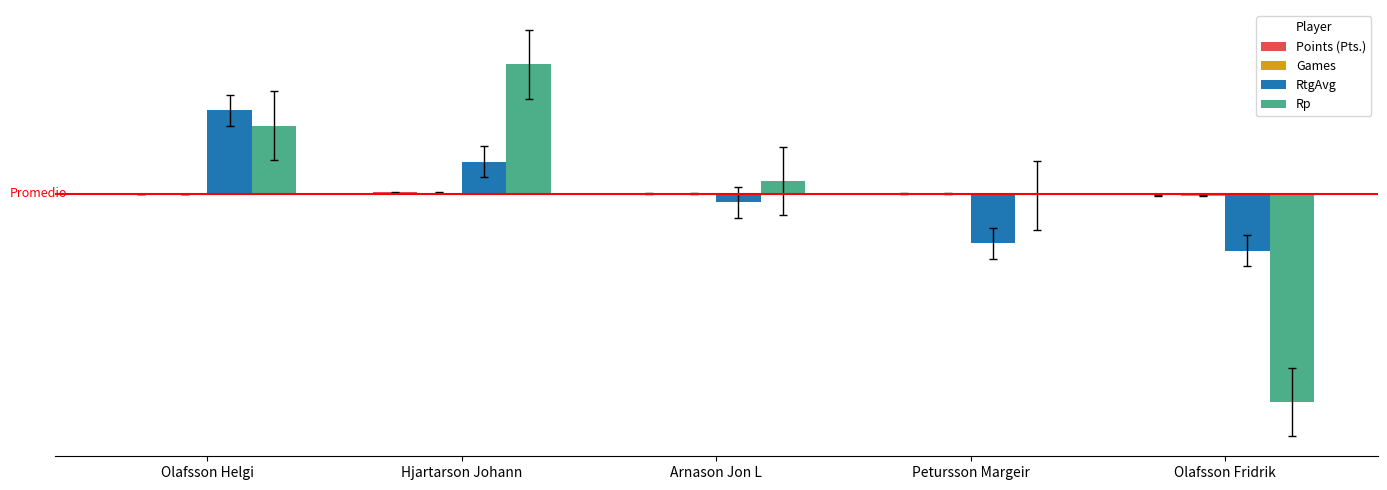

Which series has the widest spread of values?

Rp